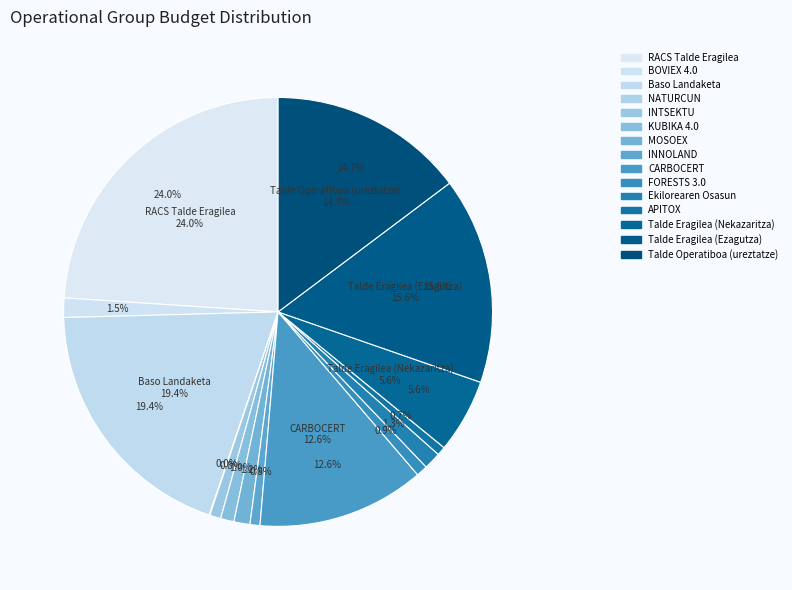

How many slices are in this pie chart?

15